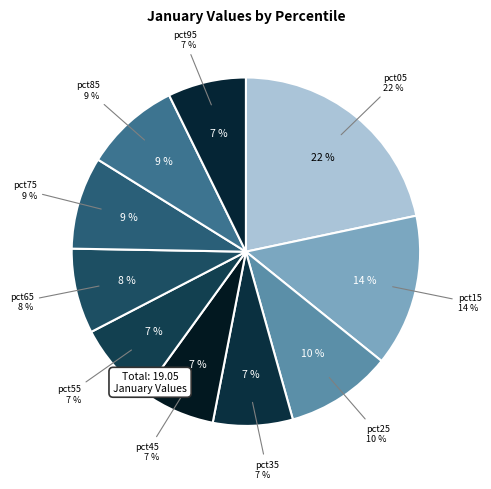

To the nearest percent, what is the difference between the pct75 and pct15 slice percentages?

6%